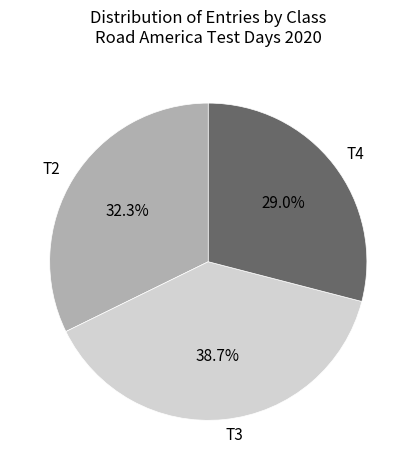

True or false: T2 accounts for 32% of the total.

True